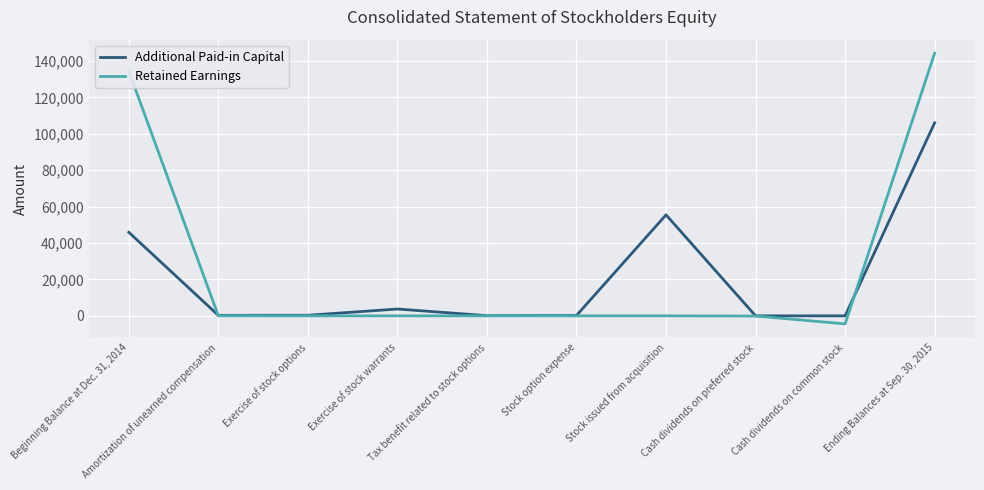

Where does the Additional Paid-in Capital series first go above 319?

Beginning Balance at Dec. 31, 2014